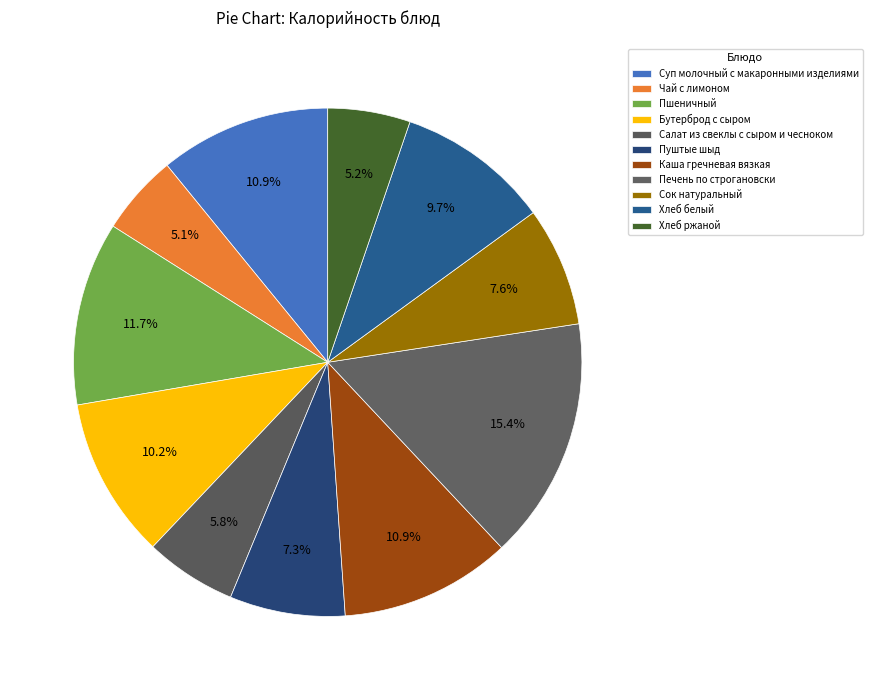

Which slice is the largest?

Печень по строгановски